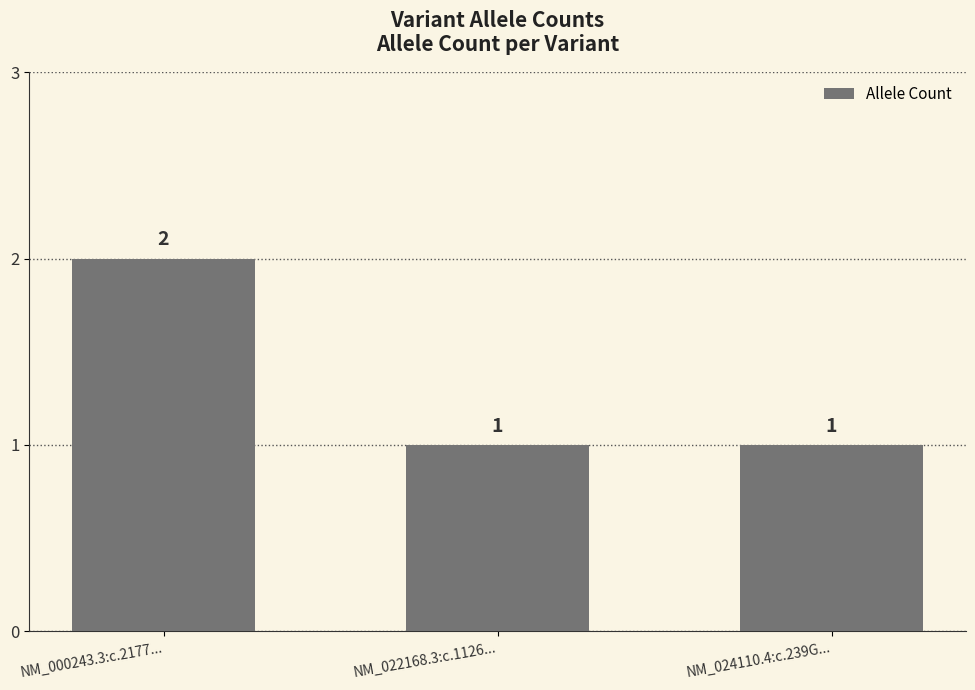

Is it true that the value at NM_000243.3:c.2177... is 3?

False